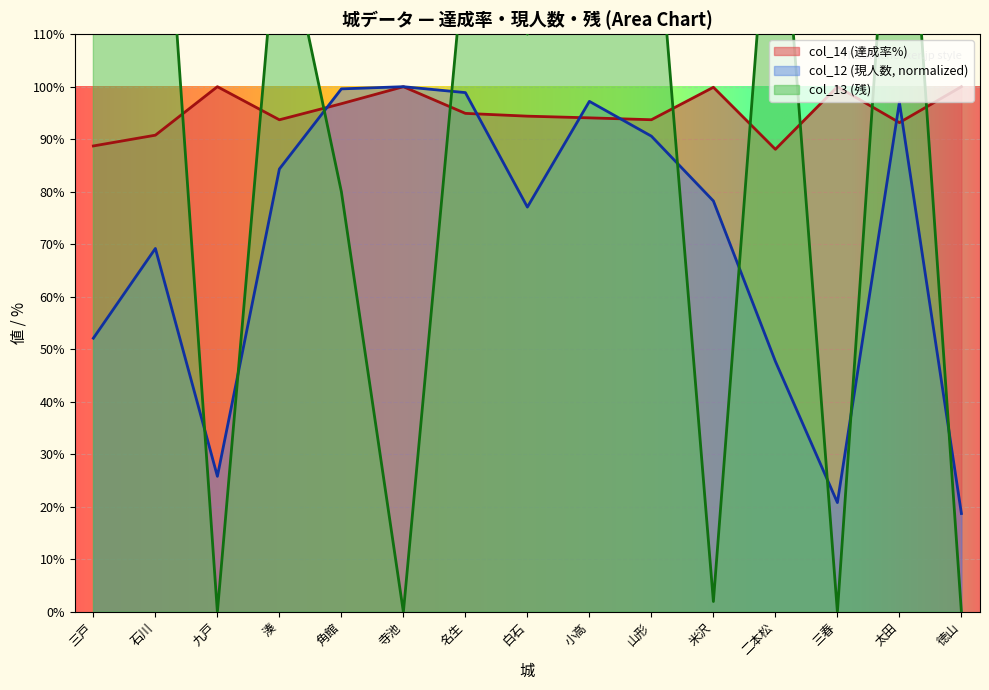

At which label does col_13 first exceed 127?

三戸